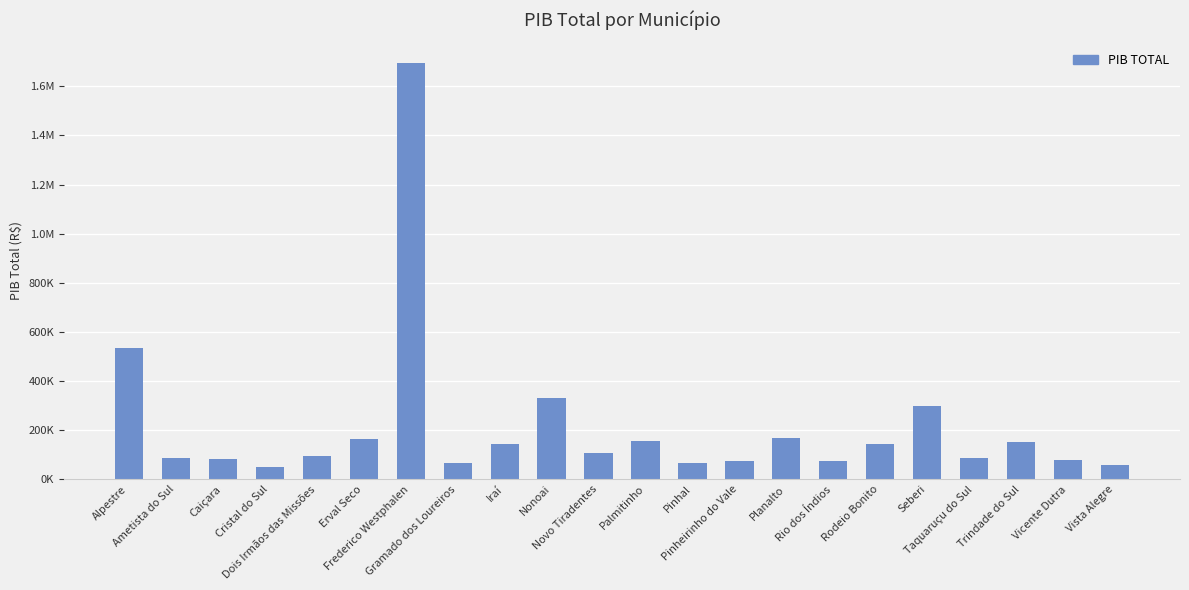

What is the difference between the values at Nonoai and Novo Tiradentes?

222994.9